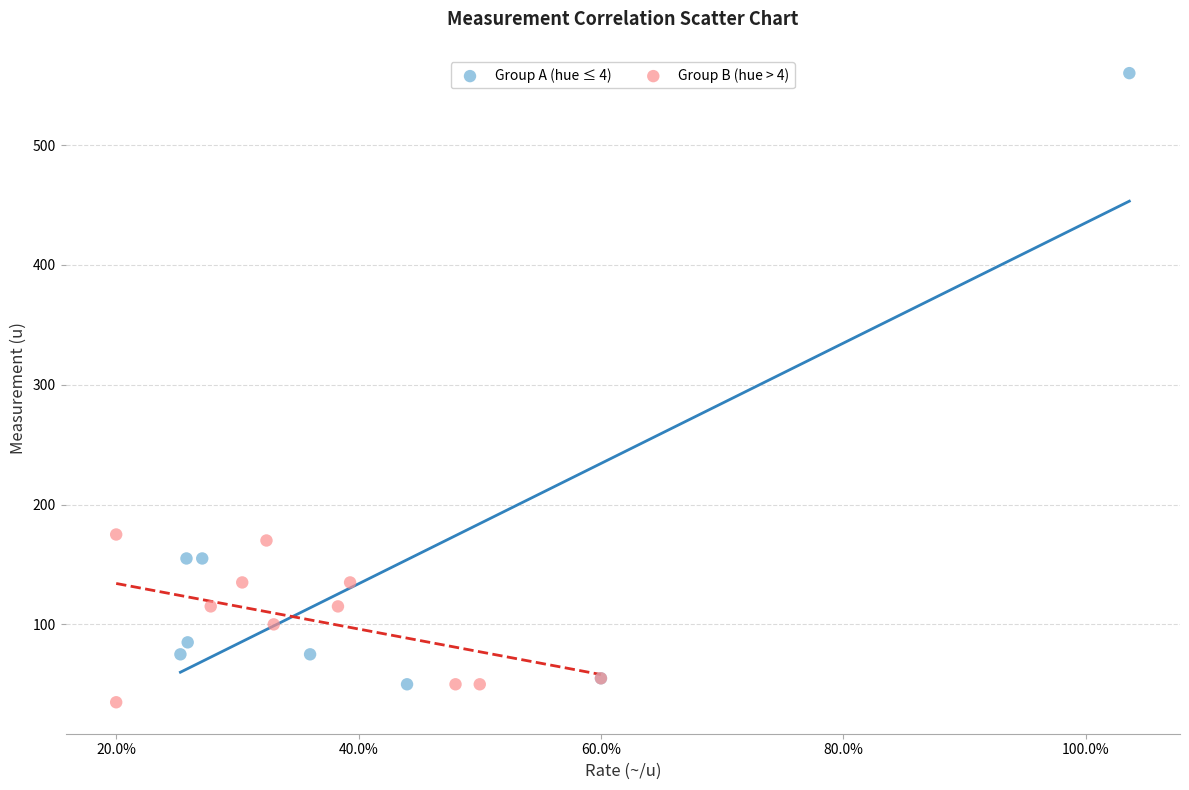

Which series has the largest Y range (max minus min)?

Group A (hue ≤ 4)